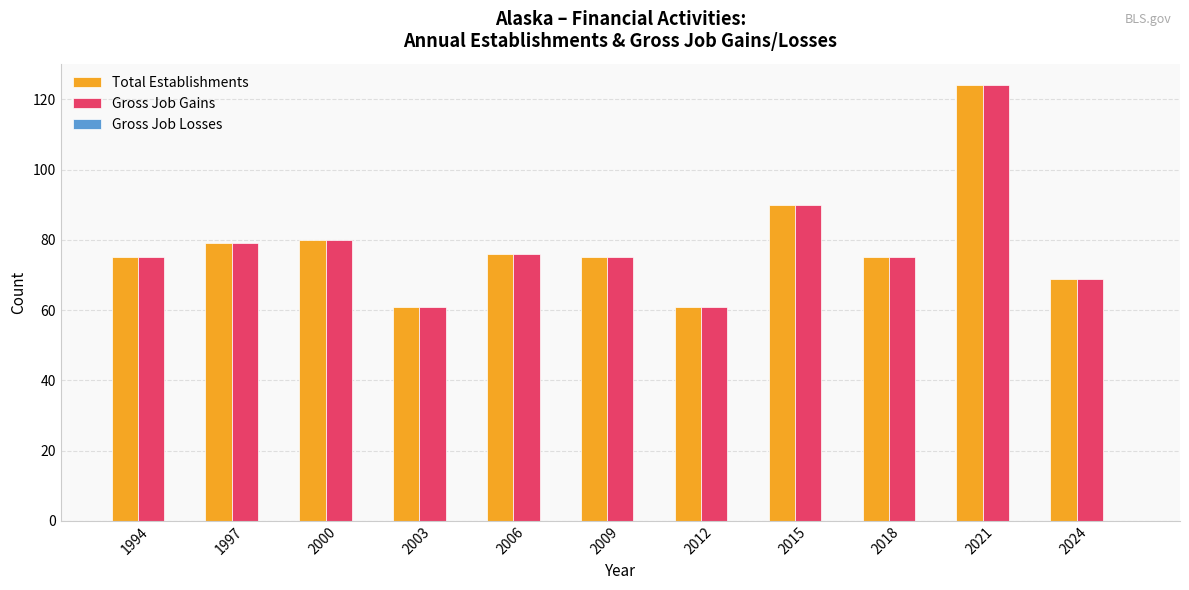

What is the sum of the Gross Job Gains values at 2024 and 2000?

149